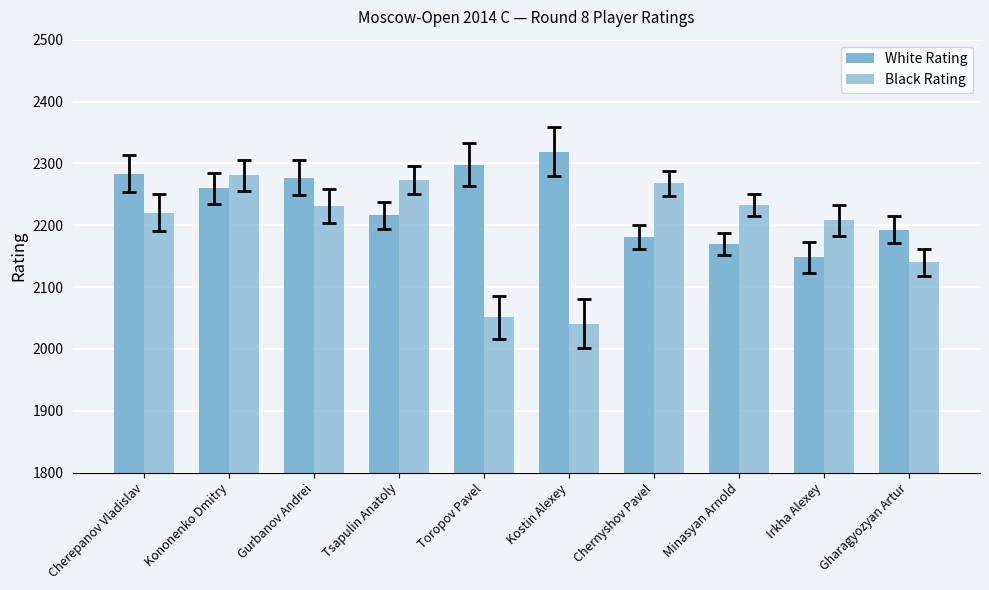

The Black Rating series shows 2208 at Irkha Alexey. True or false?

True